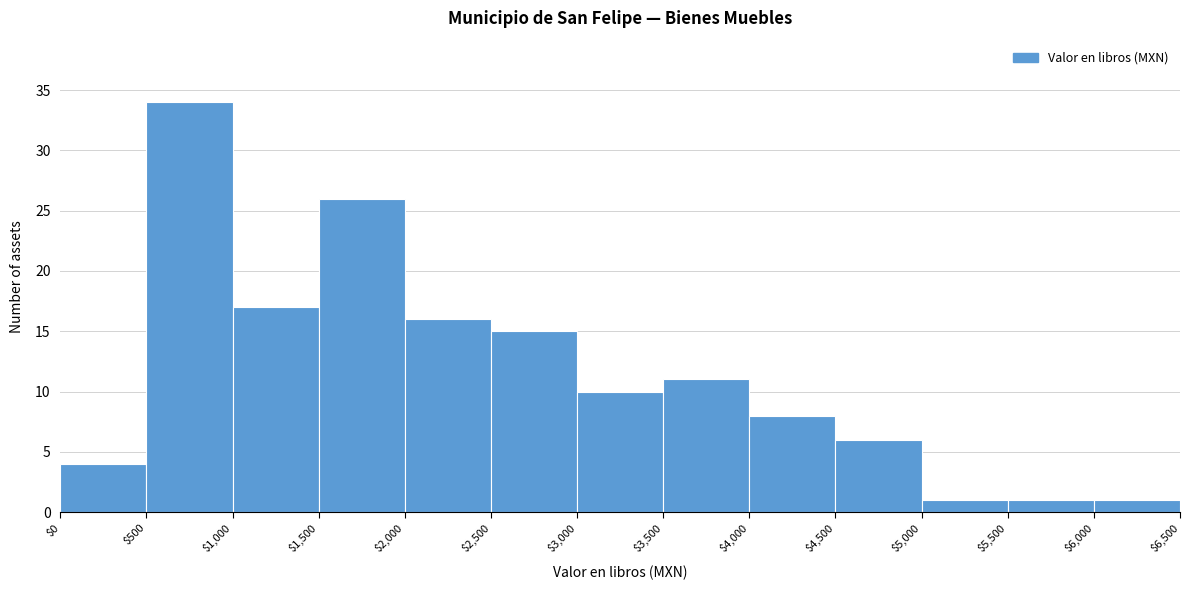

Reading left to right, list every bar in this chart as the range it spans on the x-axis followed by its height. The values are not printed on the chart, so give them approximately, as read against the axis.

$0 to $500: 4
$500 to $1,000: 34
$1,000 to $1,500: 17
$1,500 to $2,000: 26
$2,000 to $2,500: 16
$2,500 to $3,000: 15
$3,000 to $3,500: 10
$3,500 to $4,000: 11
$4,000 to $4,500: 8
$4,500 to $5,000: 6
$5,000 to $5,500: 1
$5,500 to $6,000: 1
$6,000 to $6,500: 1